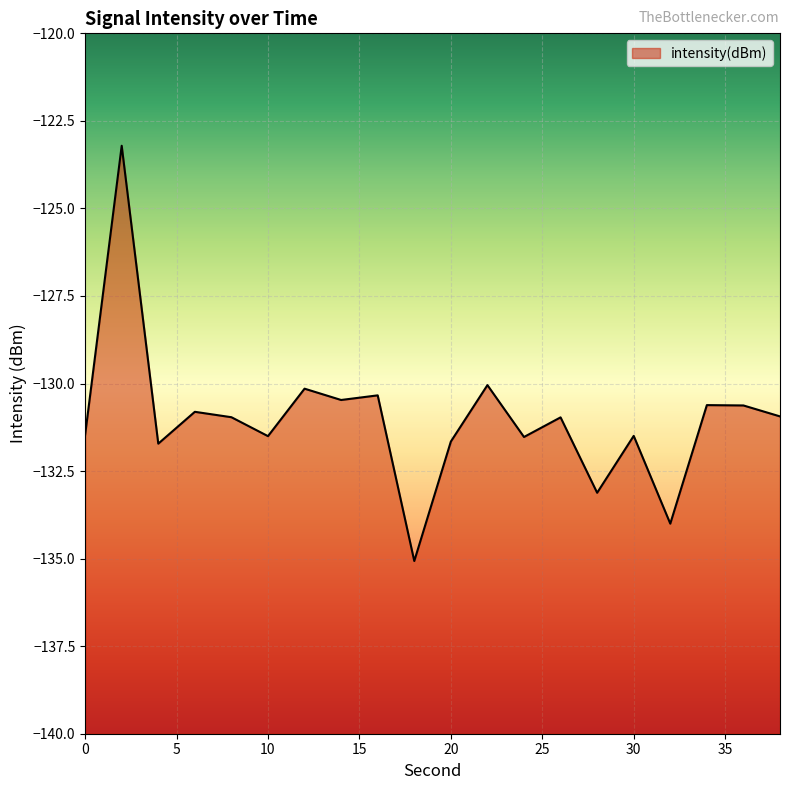

How many points are higher than both their immediate neighbors (excluding endpoints)?

8